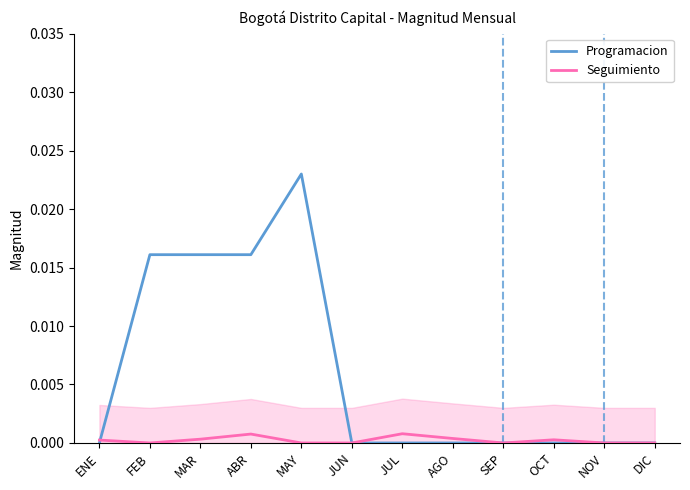

True or false: Seguimiento has more than 0 points higher than both neighbors.

True